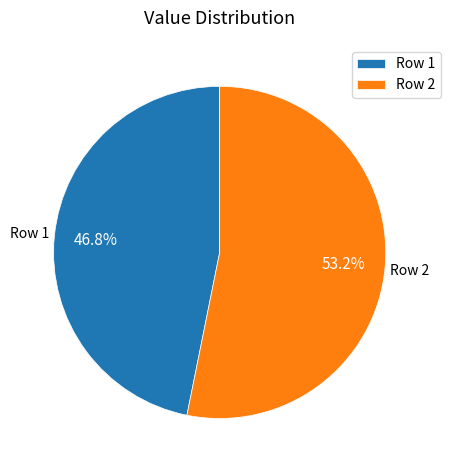

Count the number of slices in the pie.

2